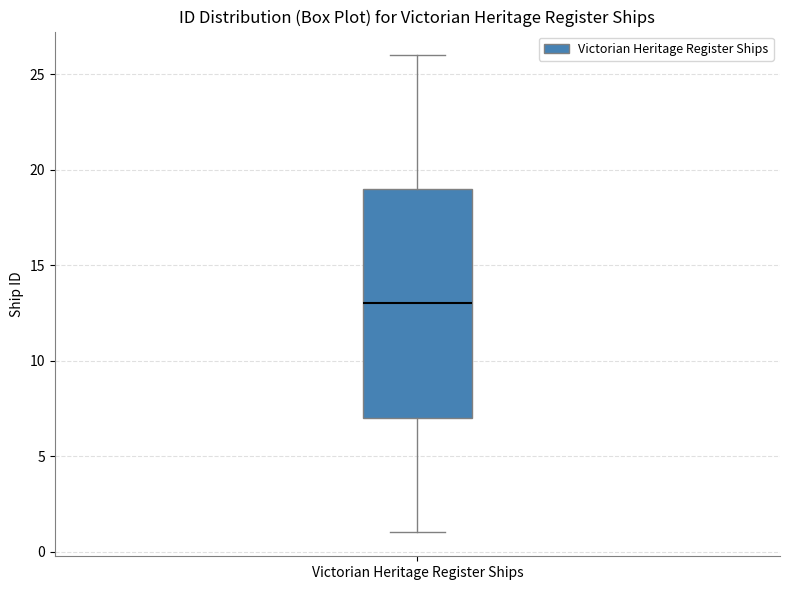

Transcribe this box plot: give where the median line is, the range the box spans, and where the two whiskers end, as read against the y-axis. The values are not printed on the chart, so give them approximately, as read against the axis.

median 13, box 7 to 19, whiskers 1 to 26